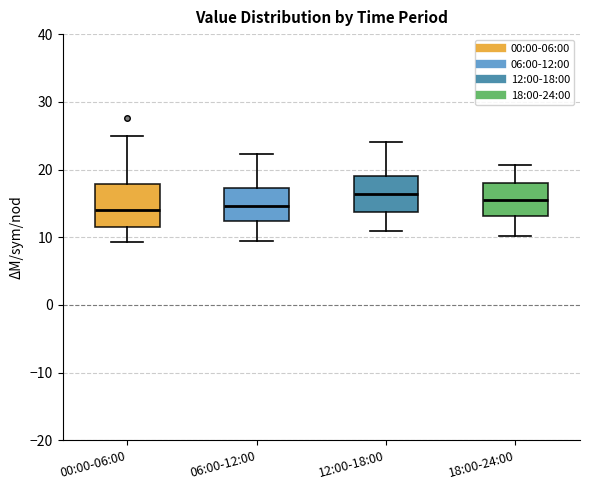

Comparing the boxes themselves (not the whiskers), which one is the tallest?

00:00-06:00